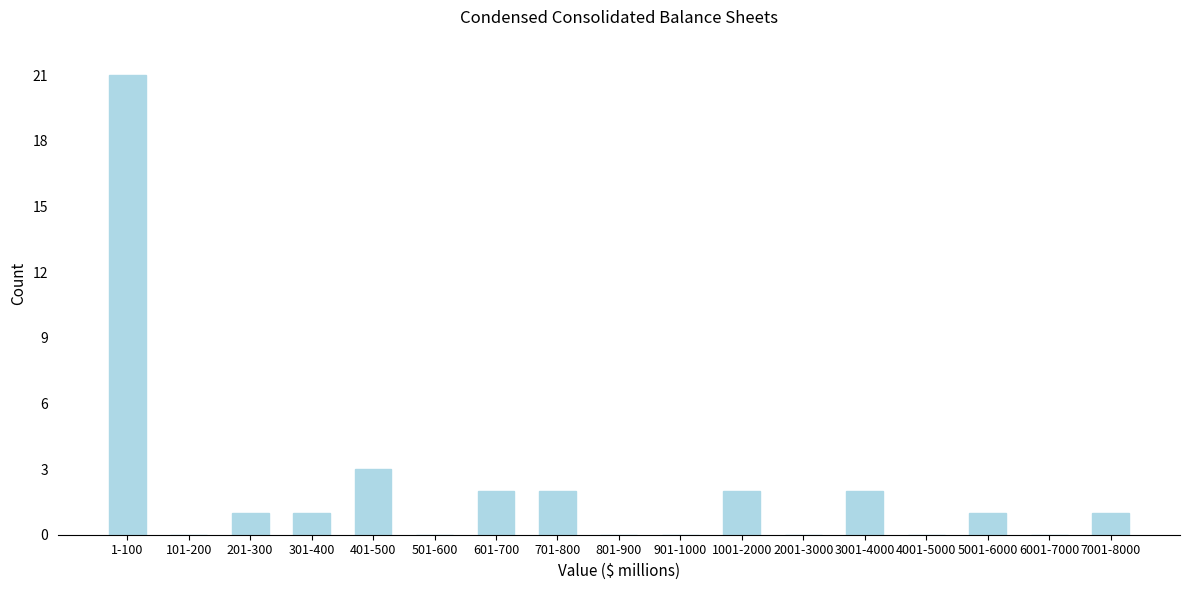

Reading left to right, transcribe all the data shown in this chart.

1-100=21	101-200=0	201-300=1	301-400=1	401-500=3	501-600=0	601-700=2	701-800=2	801-900=0	901-1000=0	1001-2000=2	2001-3000=0	3001-4000=2	4001-5000=0	5001-6000=1	6001-7000=0	7001-8000=1